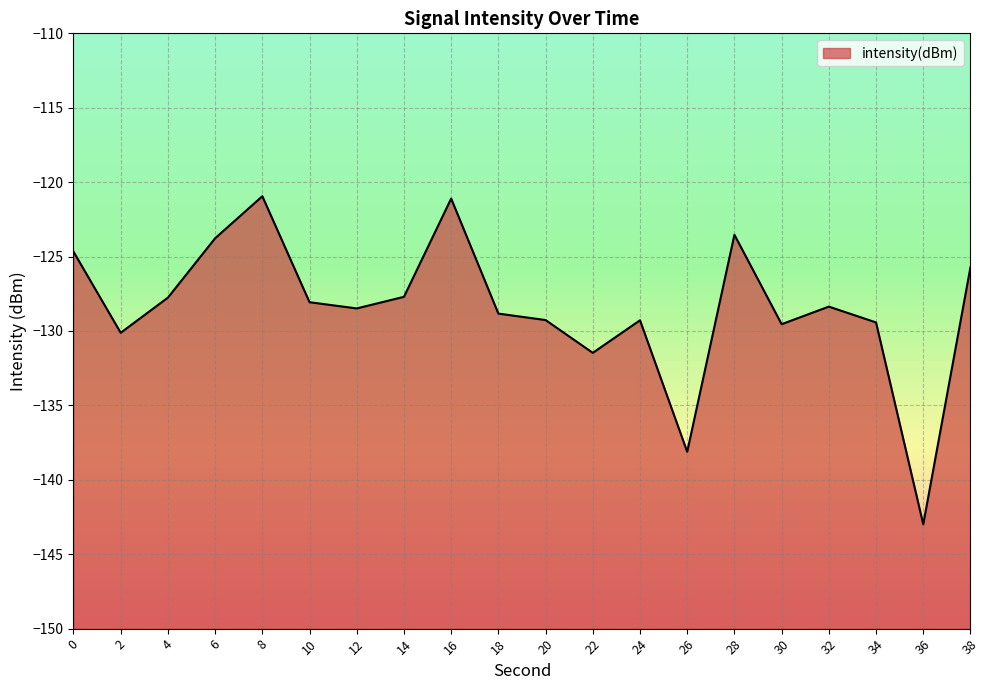

How many lines are shown in the chart?

1